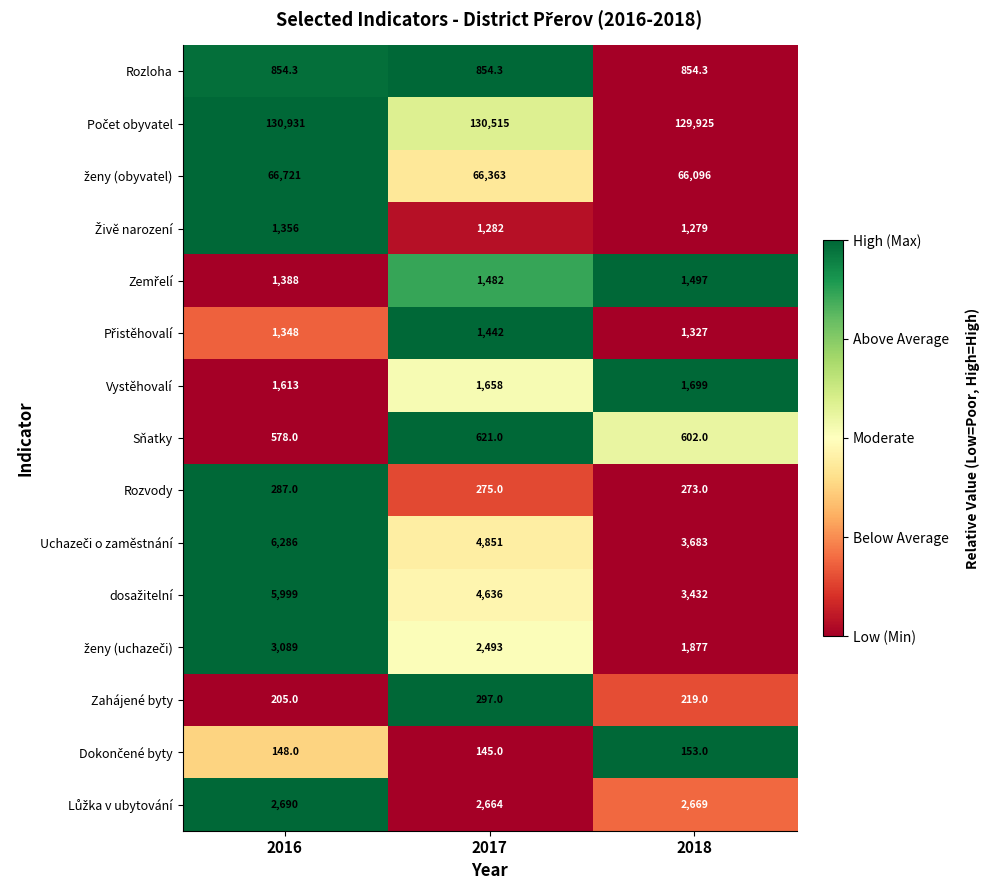

What is the difference between the maximum and minimum values in the Rozvody series?

14.0